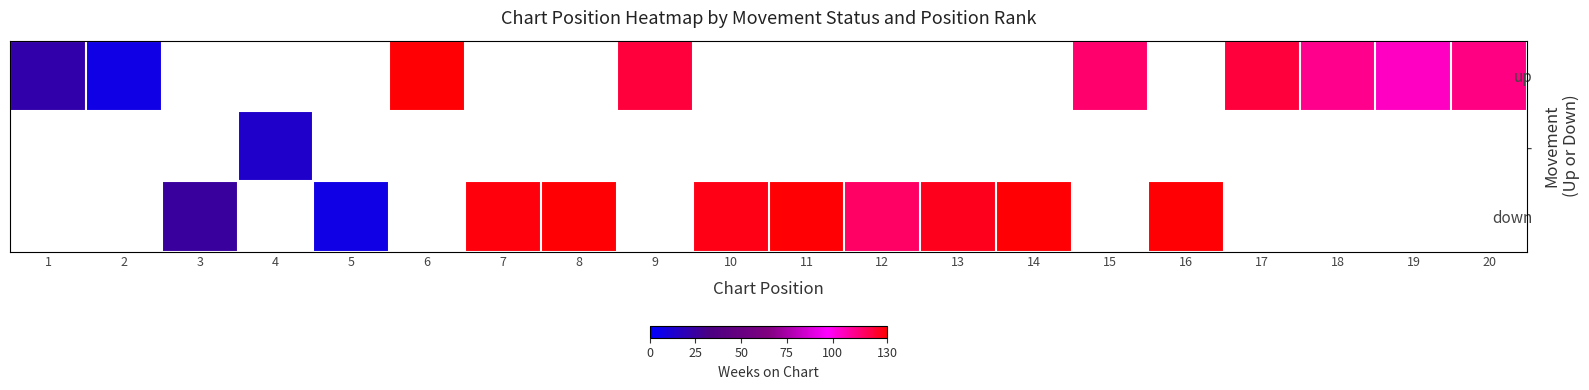

How many data points does each series have?

20